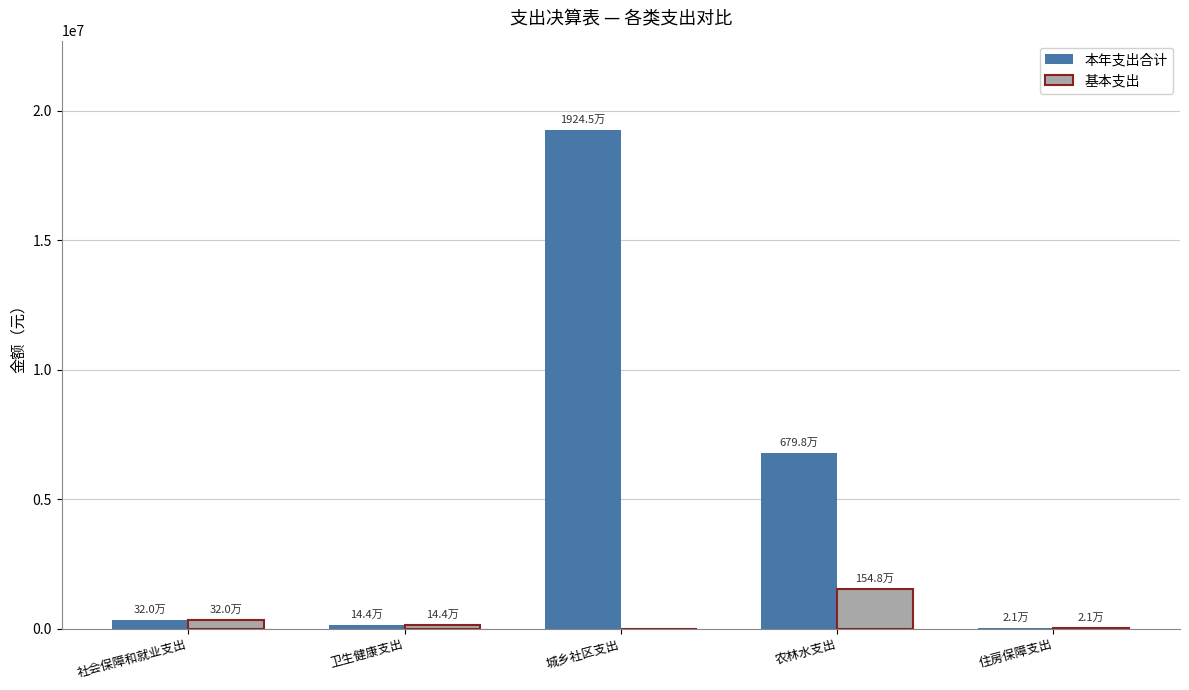

What is the sum of all 基本支出 values?

2033403.8